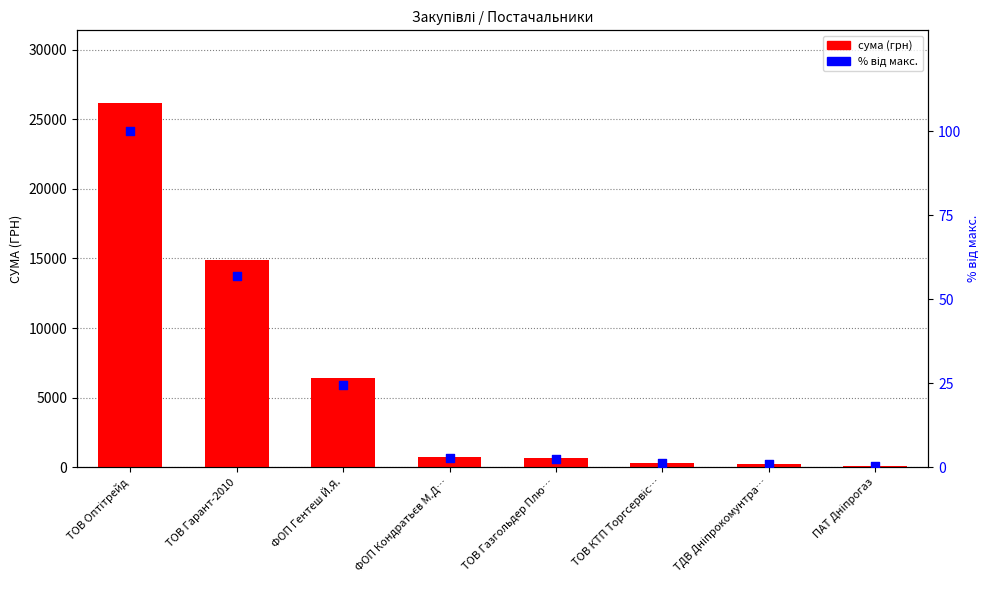

Is the value of сума (грн) at ТОВ Газгольдер Плю… greater than the value of % від макс. at ТДВ Дніпрокомунтра…?

Yes